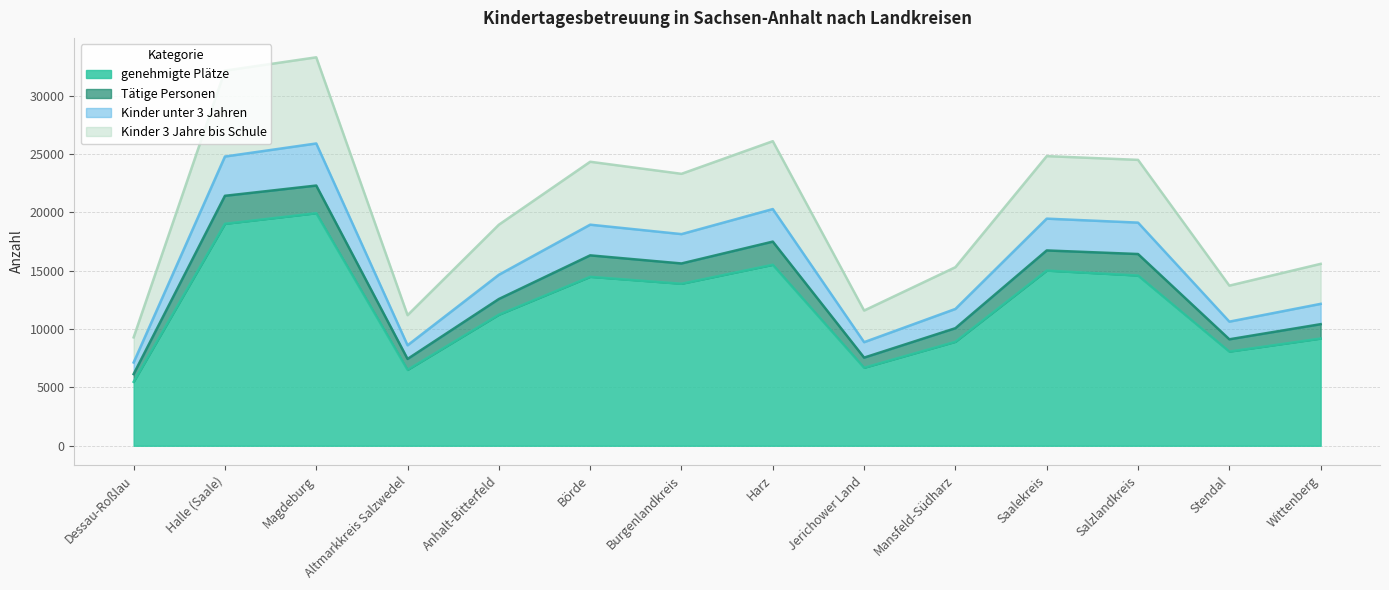

What is the total value across all series at Wittenberg?

15581